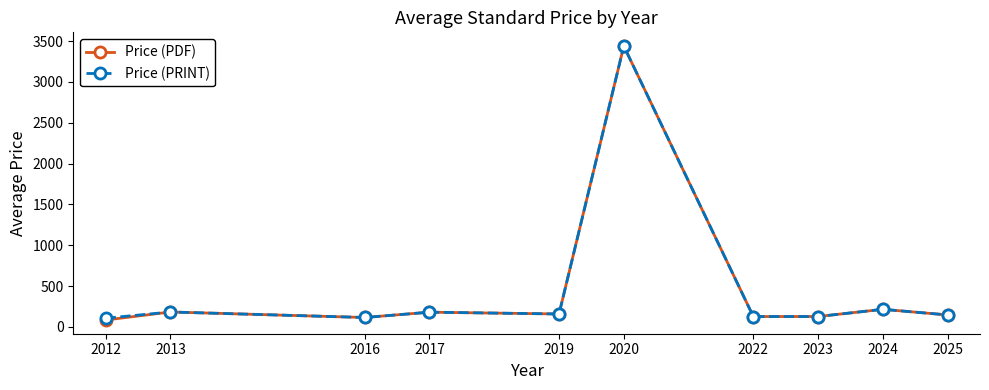

Which series has the largest range (max minus min)?

Price (PDF)